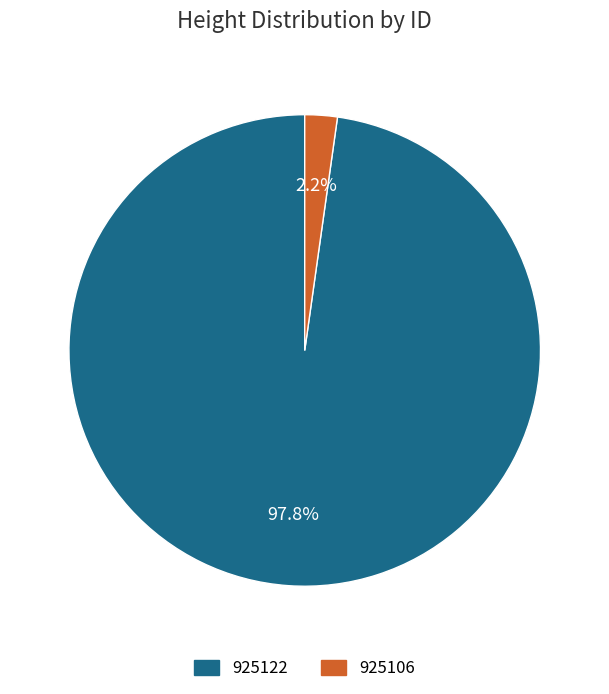

What percentage is the 925106 slice, to the nearest percent?

2%